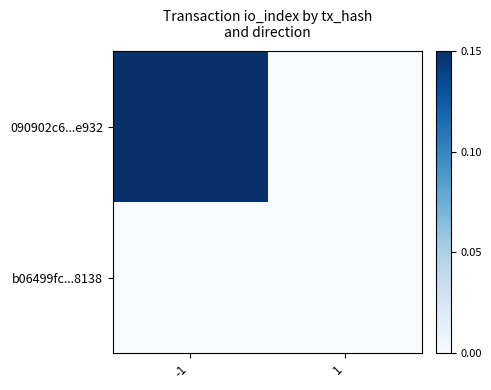

Reading left to right, list all the values displayed in this chart.

090902c6...e932: -1=0.1	1=0.0
b06499fc...8138: -1=0.0	1=0.0